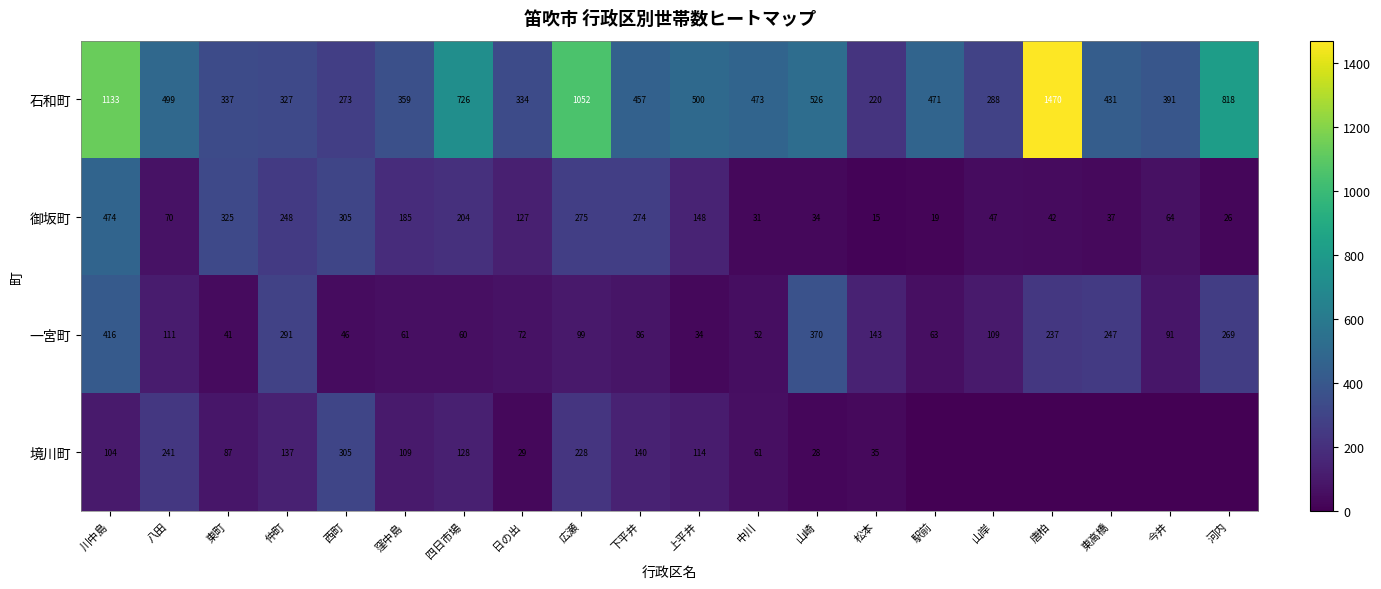

Where does the 御坂町 series first go above 127?

川中島